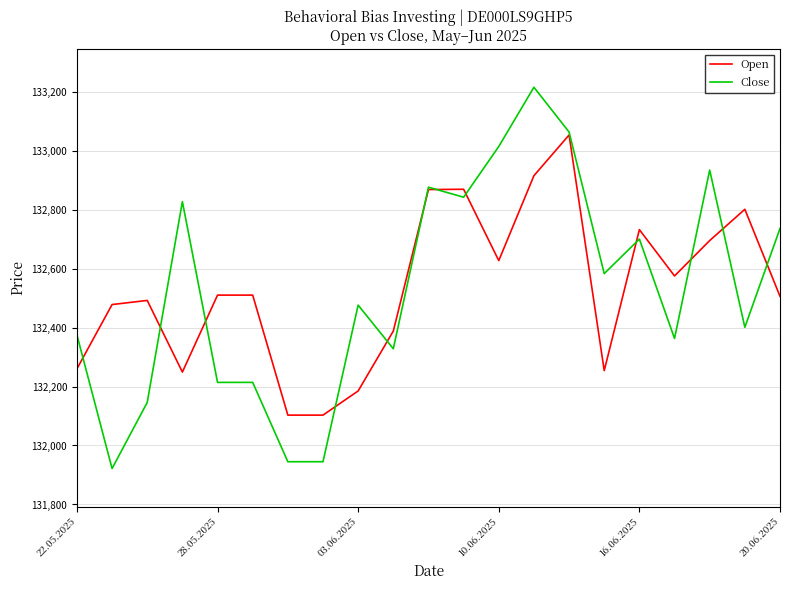

Rank the series by their maximum value, from highest to lowest.

Close, Open